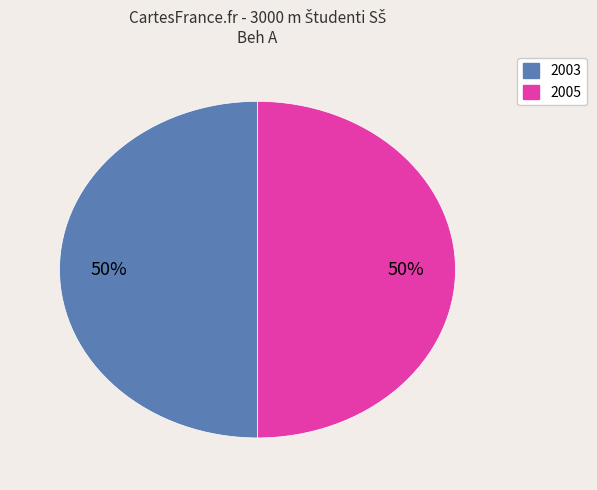

How many slices are in this pie chart?

2